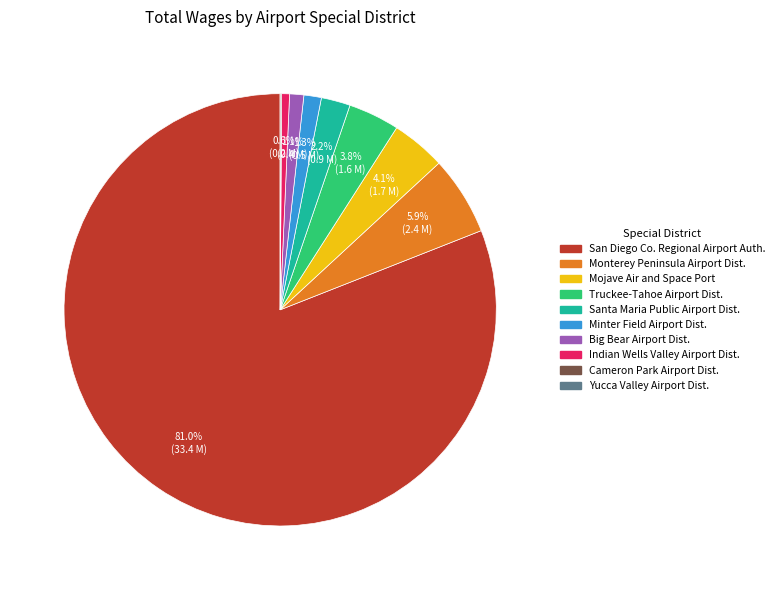

To the nearest percent, what is the difference between the largest and smallest slice percentages?

81%